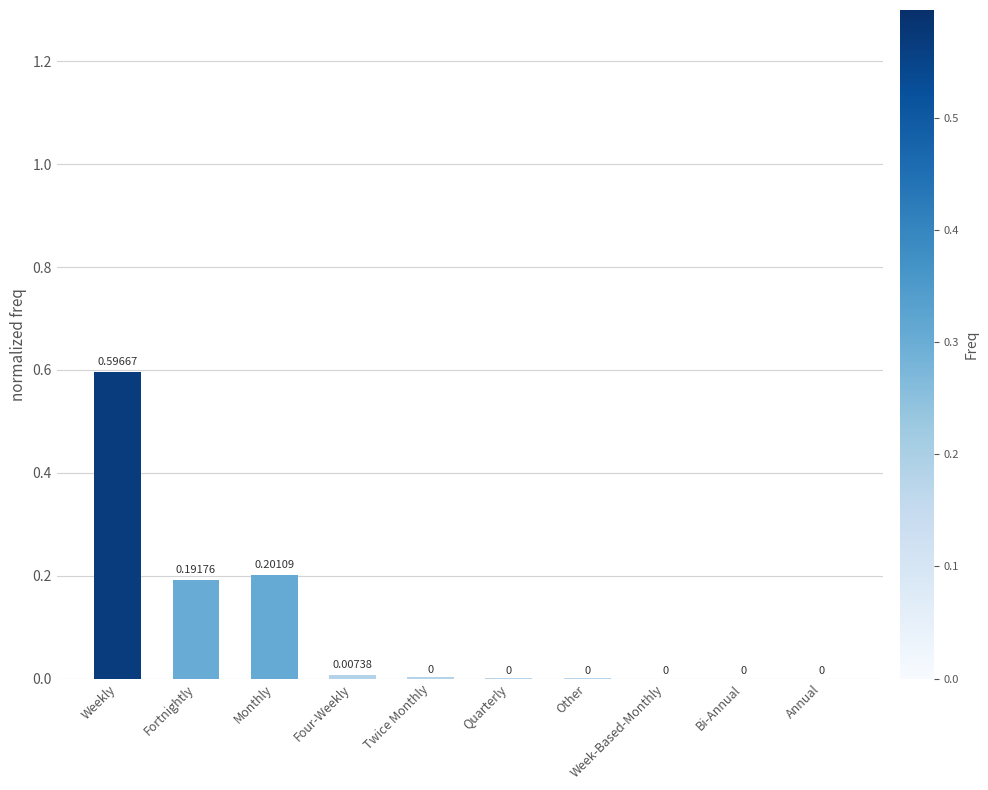

Is it true that the value at Other is 0.0?

True